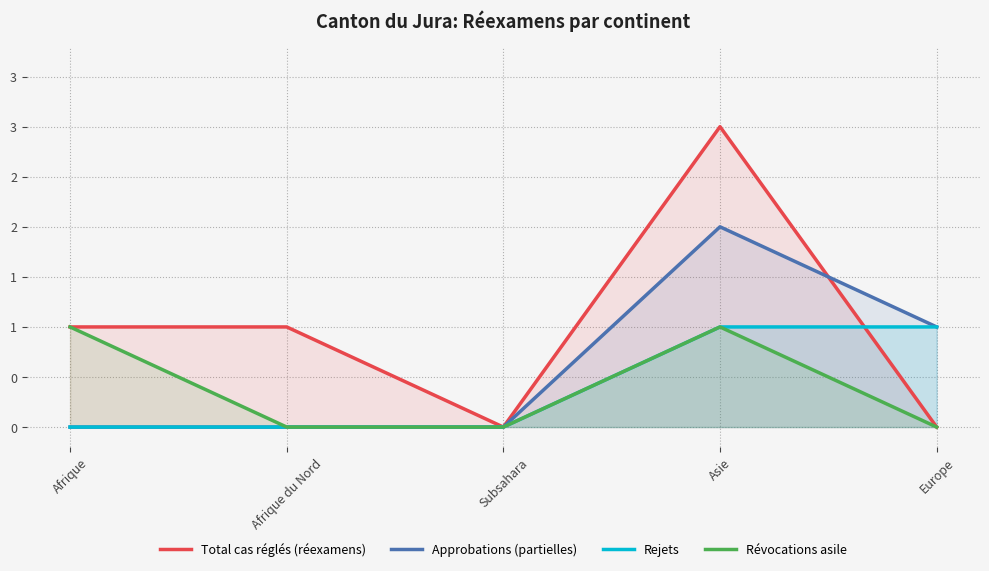

Rank the series by their maximum value, from highest to lowest.

Total cas réglés (réexamens), Approbations (partielles), Rejets, Révocations asile